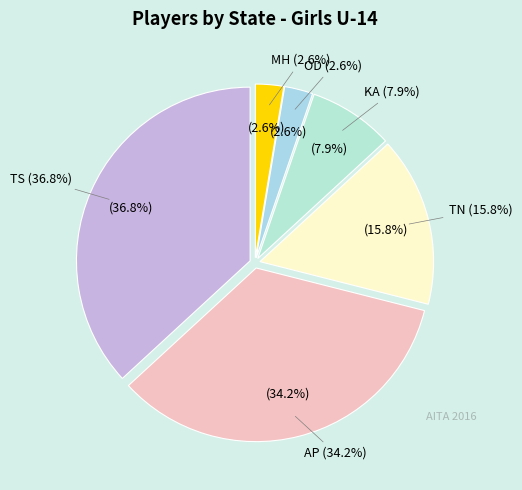

What percentage do TN and AP together represent?

50.0%